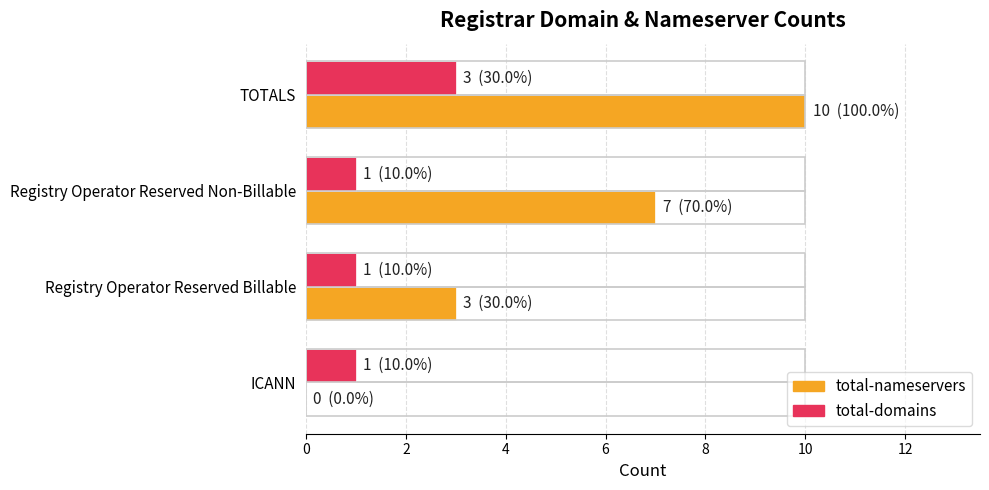

Reading left to right, extract all data points from this chart.

total-nameservers: 0	3	7	10
total-domains: 1	1	1	3